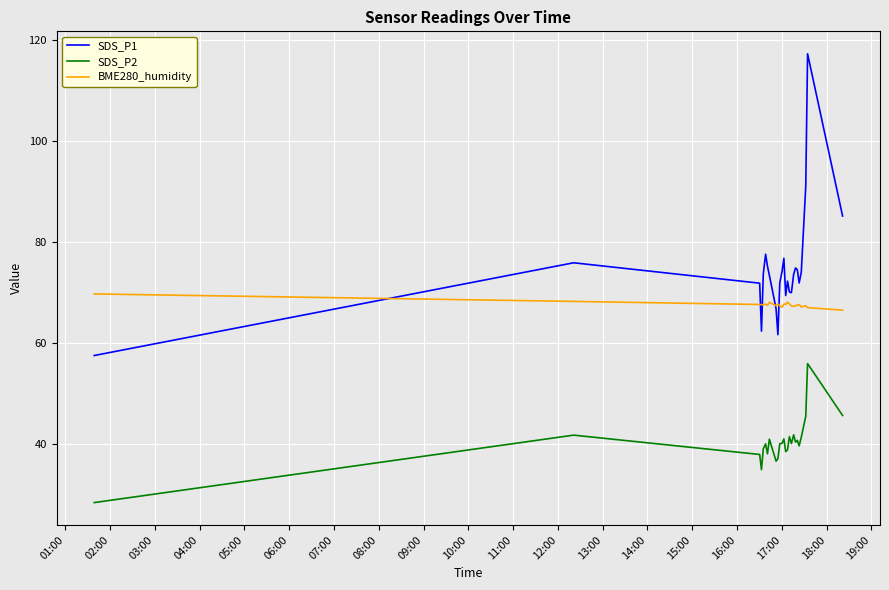

Which series has the largest total across all categories?

SDS_P1